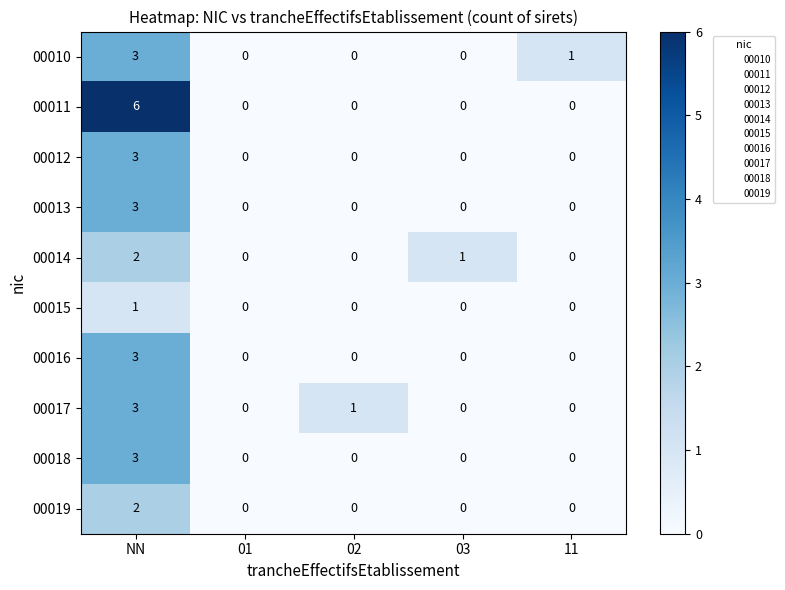

Which series has the largest total across all categories?

00011